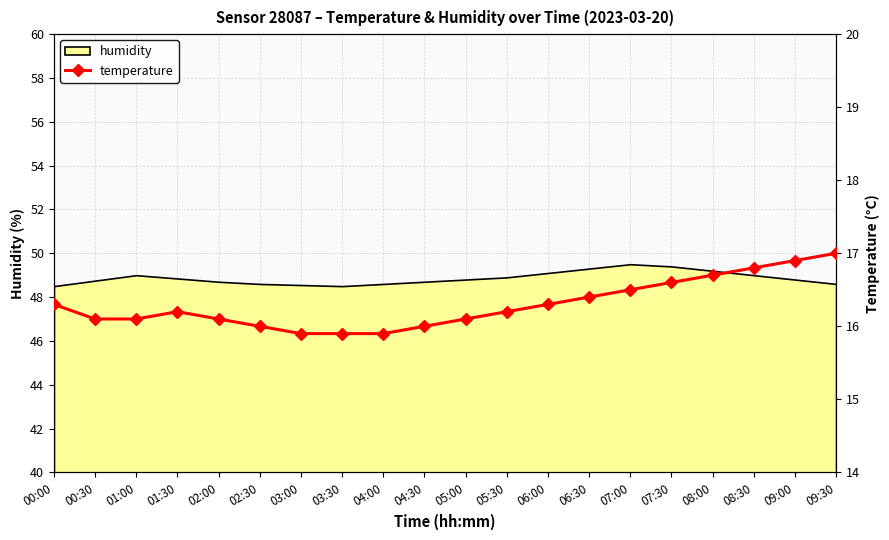

Approximately how many times larger is the value at 08:00 compared to 01:00?

1.0